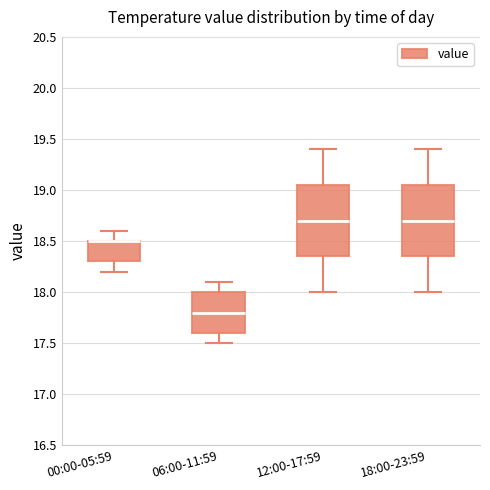

Where is the lower edge of the box for 00:00-05:59 on the y-axis? The values are not printed on the chart, so give them approximately, as read against the axis.

18.30